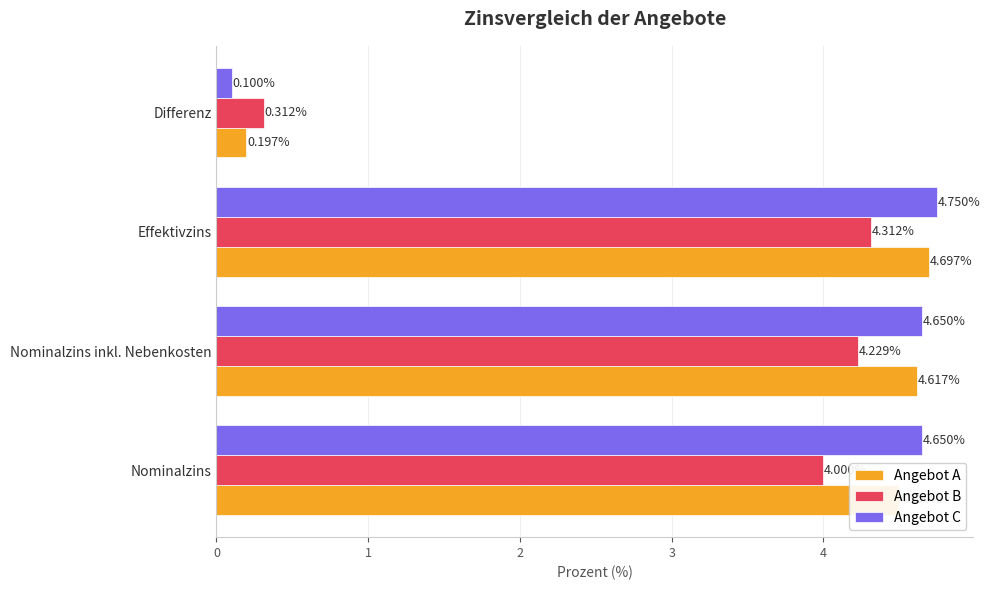

At how many categories does at least one series exceed 2?

3